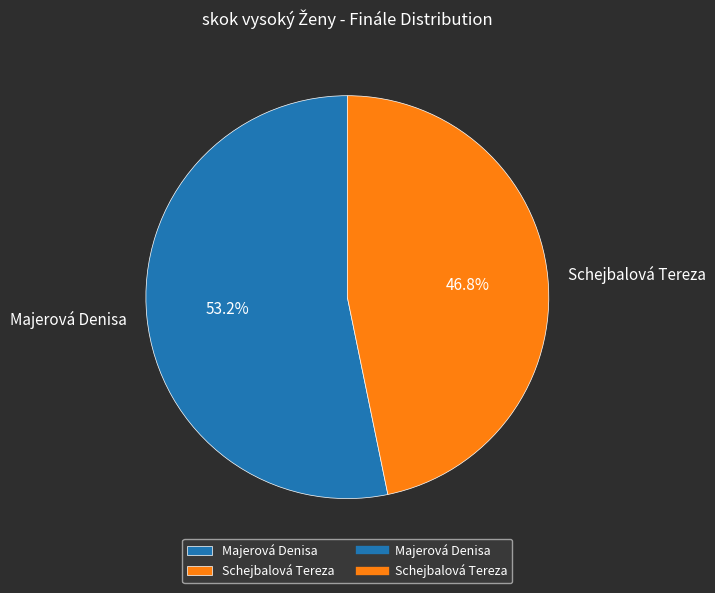

Is there a majority slice in this chart?

Yes